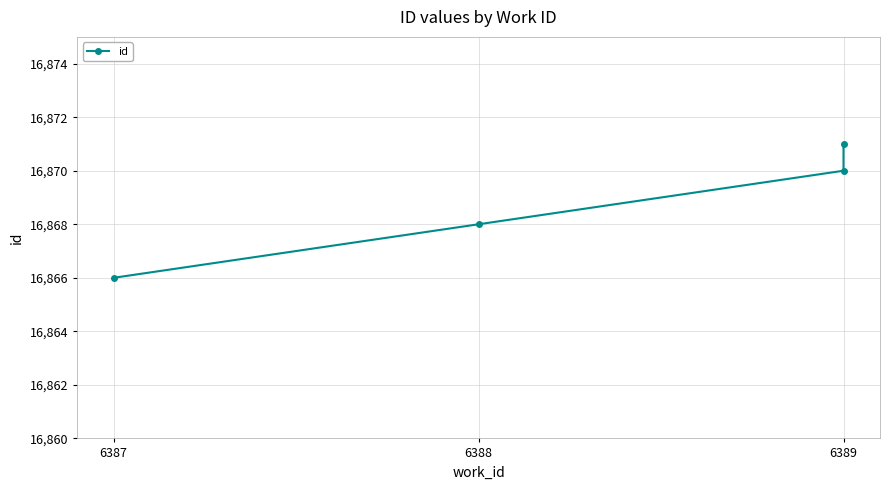

How many data points are above 16870?

1